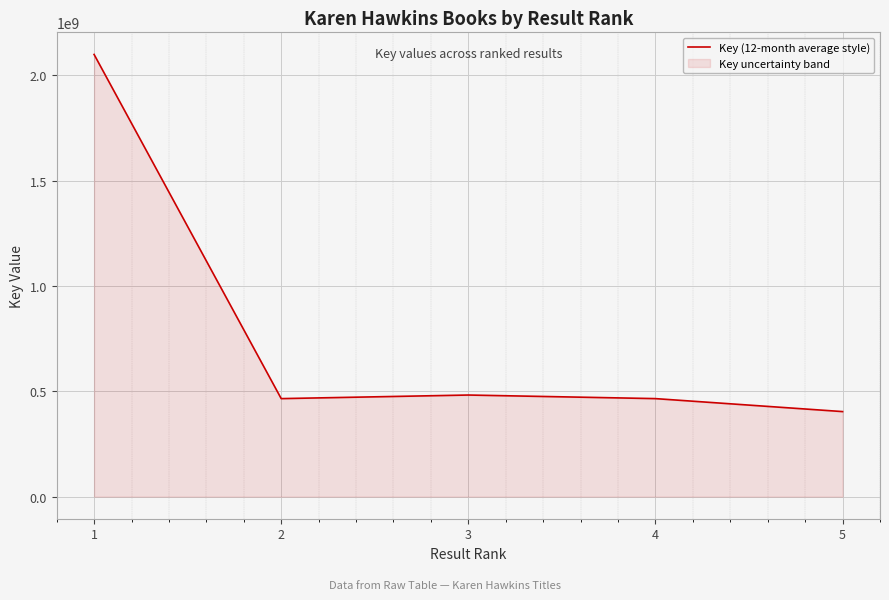

Rank the categories by value from lowest to highest.

5, 4, 2, 3, 1